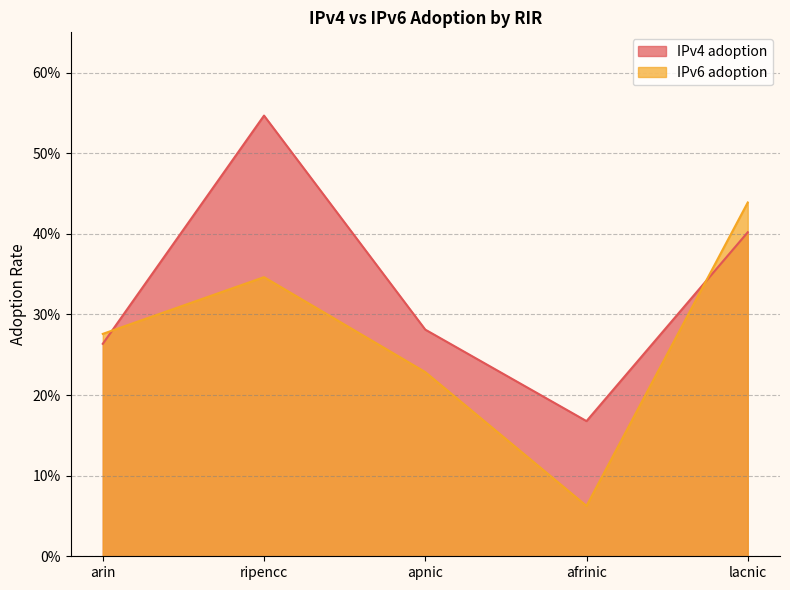

What is the spread (max minus min) of values at apnic?

0.1